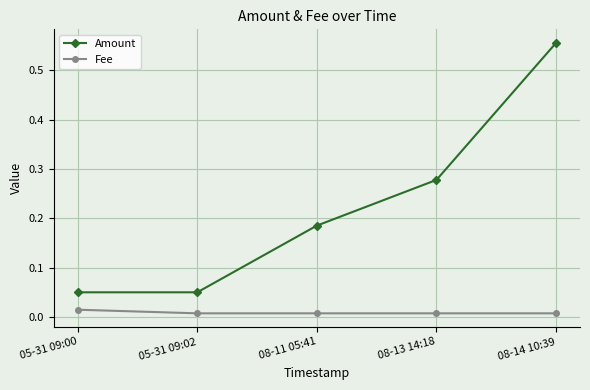

Which category has the highest value in the Amount series?

08-14 10:39